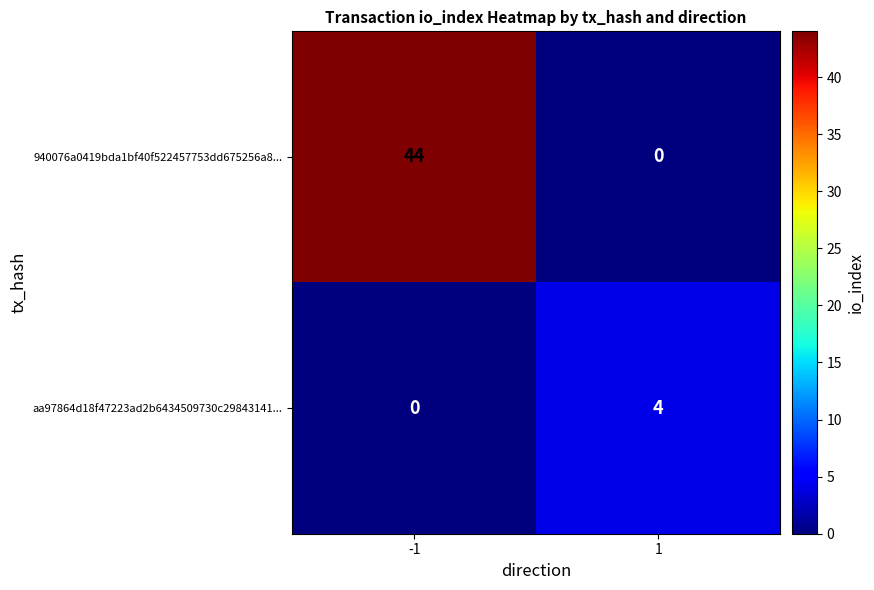

Rank the series at 1 from lowest to highest value.

940076a0419bda1bf40f522457753dd675256a8..., aa97864d18f47223ad2b6434509730c29843141...